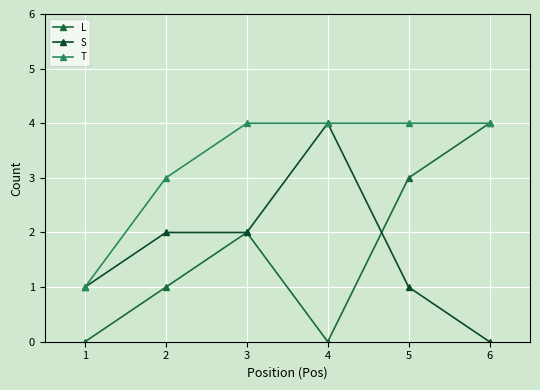

Reading left to right, extract all data points from this chart.

L: 1=0	2=1	3=2	4=0	5=3	6=4
S: 1=1	2=2	3=2	4=4	5=1	6=0
T: 1=1	2=3	3=4	4=4	5=4	6=4